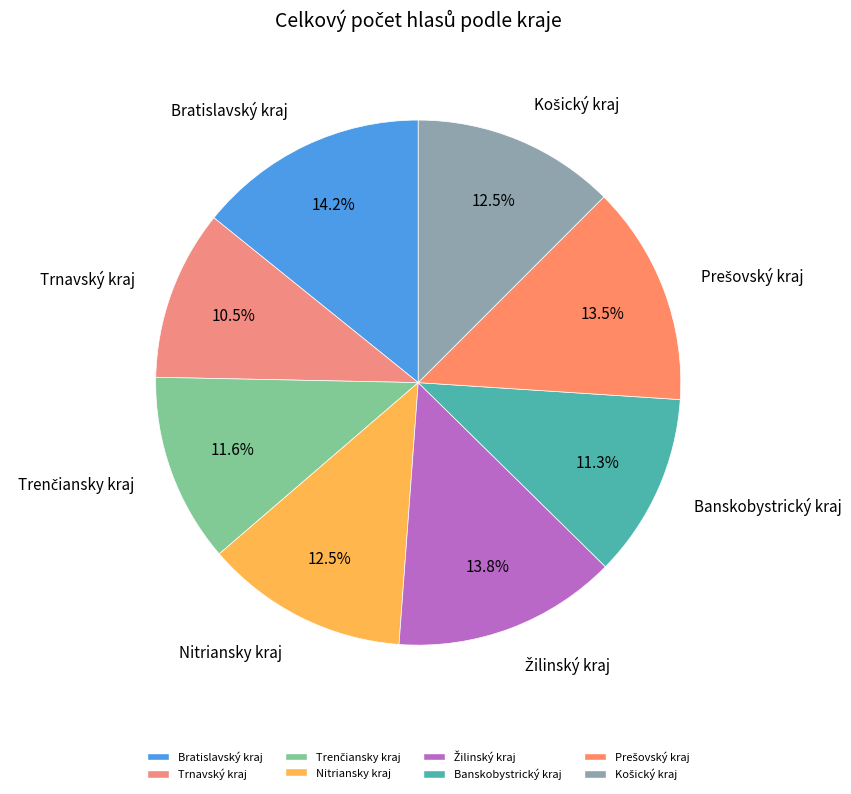

How many segments does this pie chart have?

8